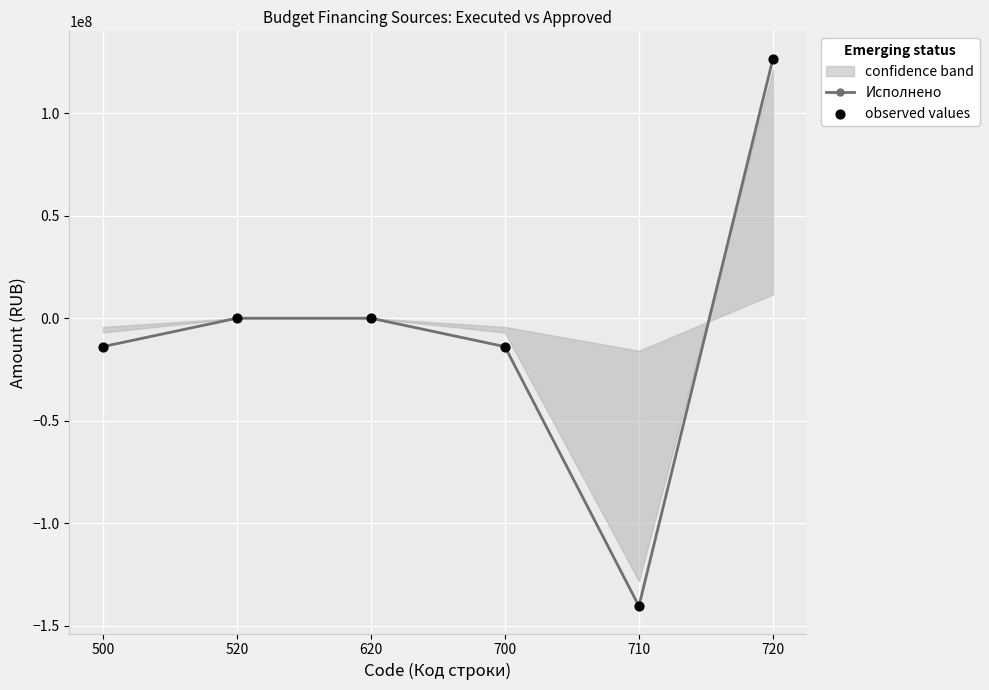

At how many categories does at least one series exceed 27596529?

1